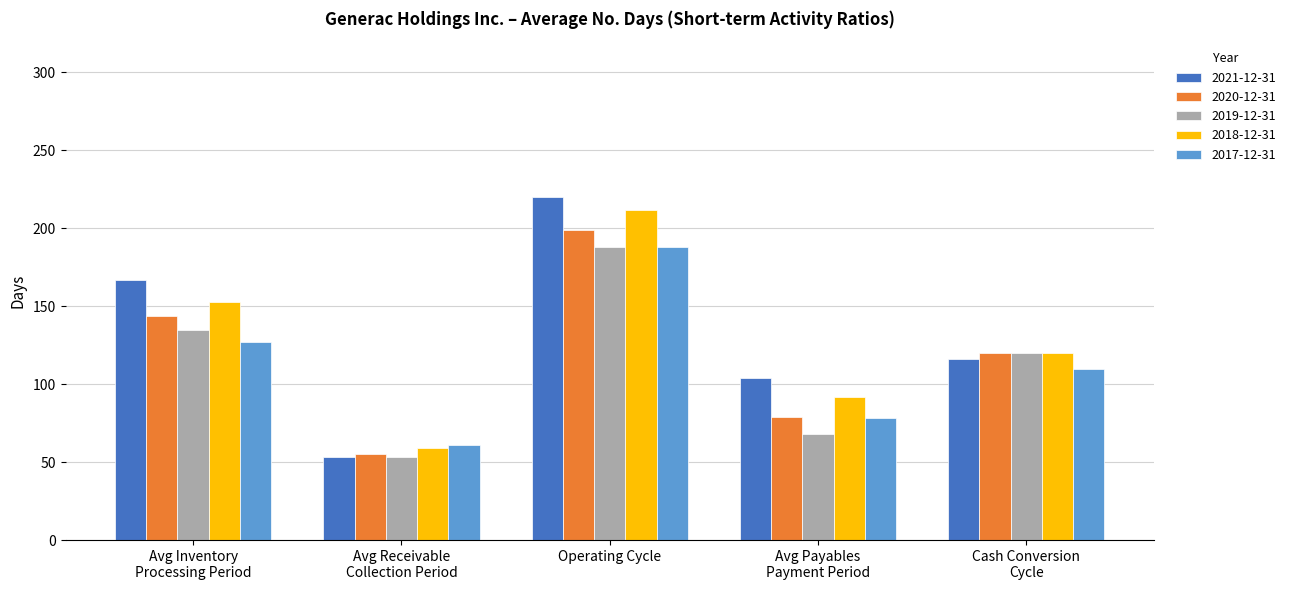

What is the spread (max minus min) of values at Cash Conversion
Cycle?

10